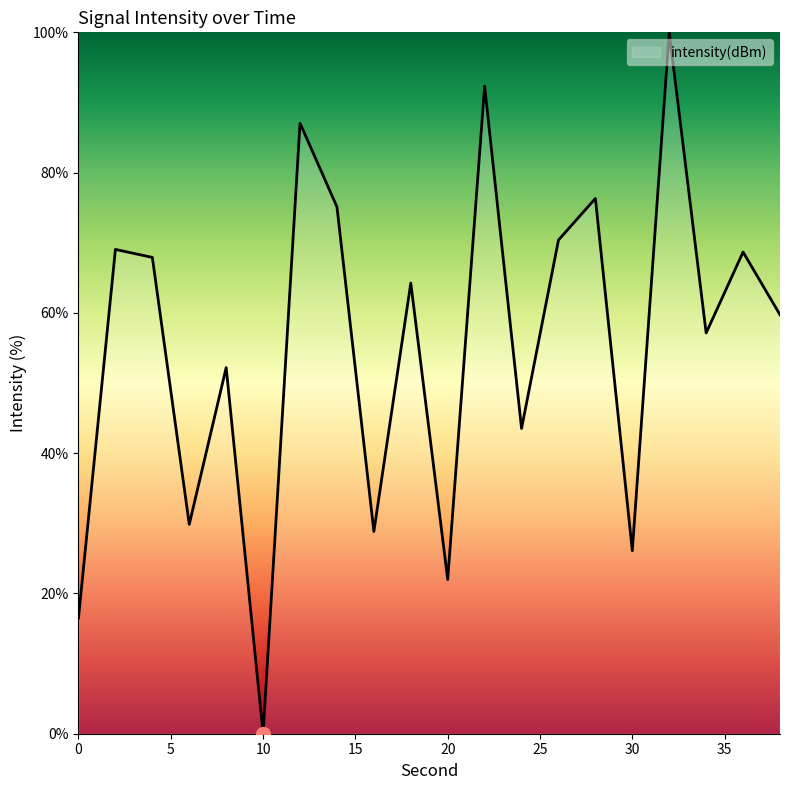

How many values are above zero?

19